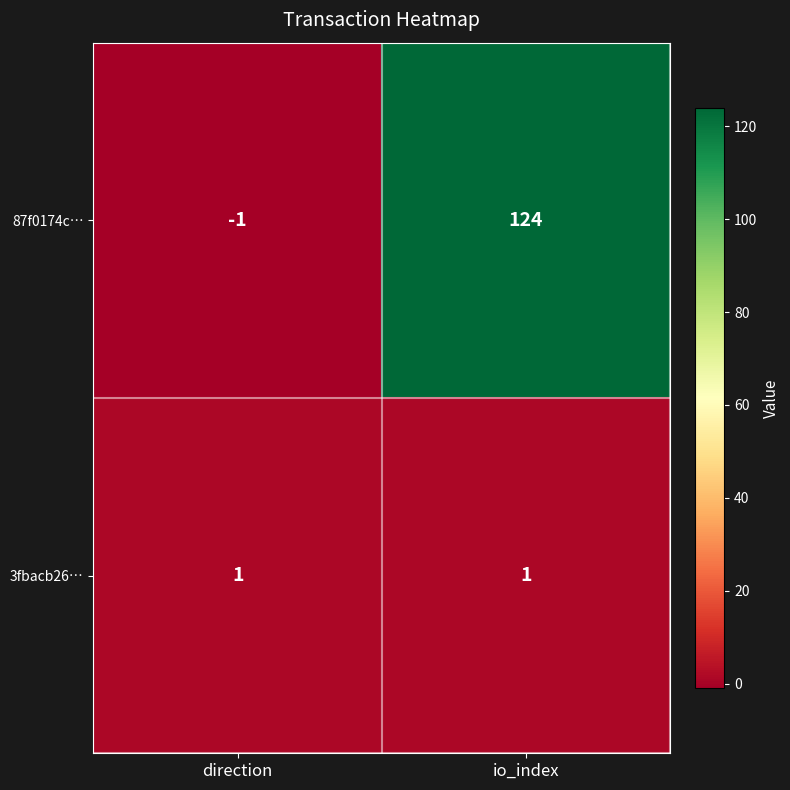

List the labels in order of 87f0174c… value, largest first.

io_index, direction